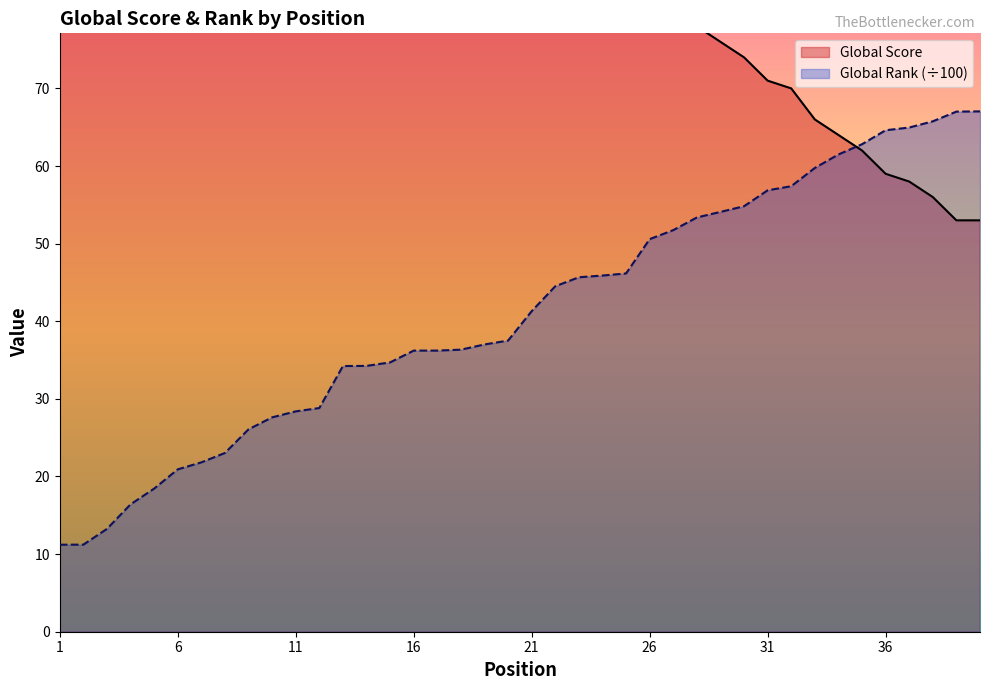

Between 1 and 7, which series saw the biggest shift?

Global Score